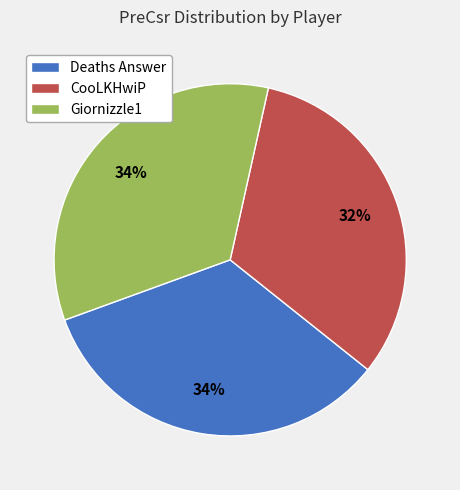

What percentage is the CooLKHwiP slice, to the nearest percent?

32%